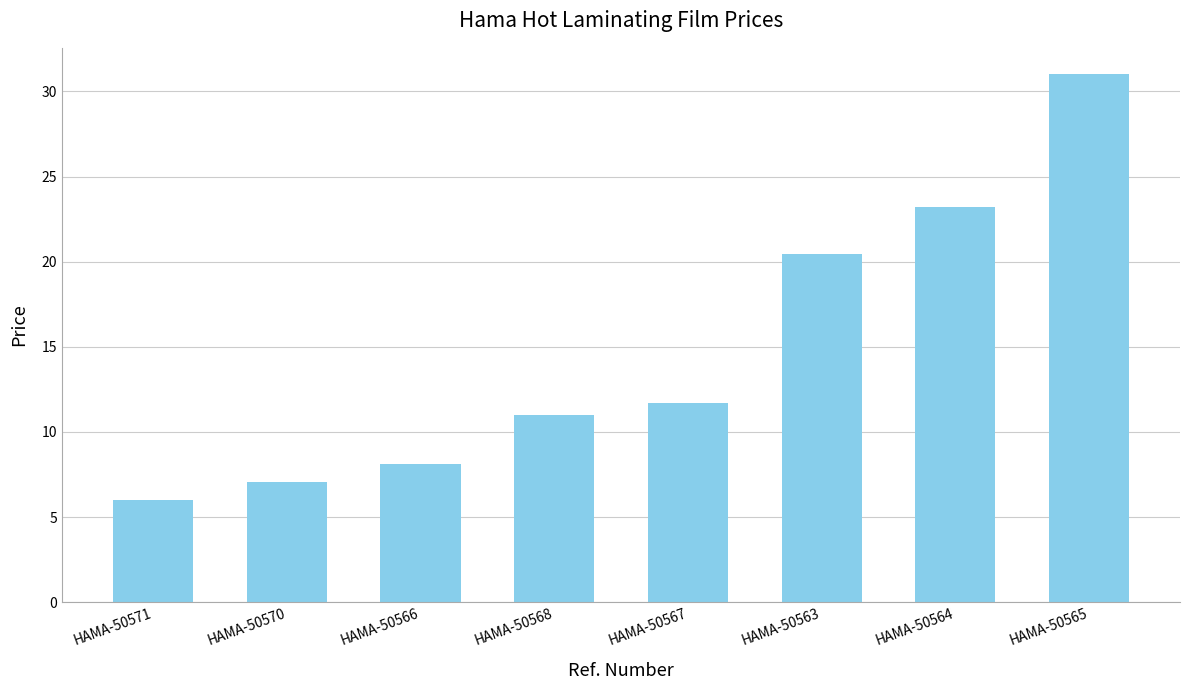

Which label corresponds to the smallest value in the chart?

HAMA-50571